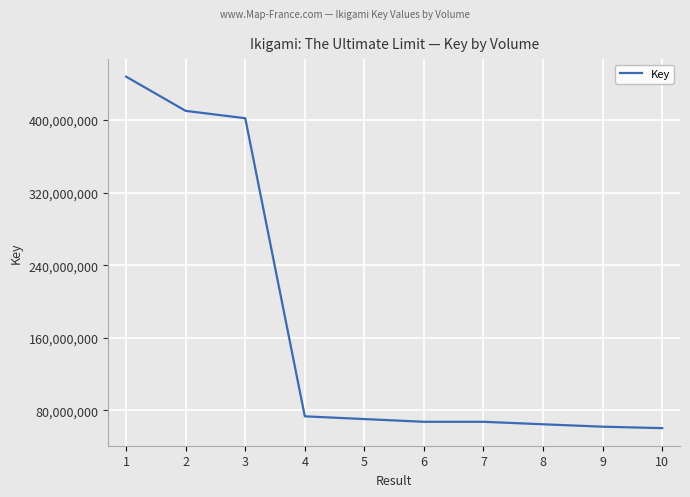

What is the difference between the maximum and minimum values?

387410238